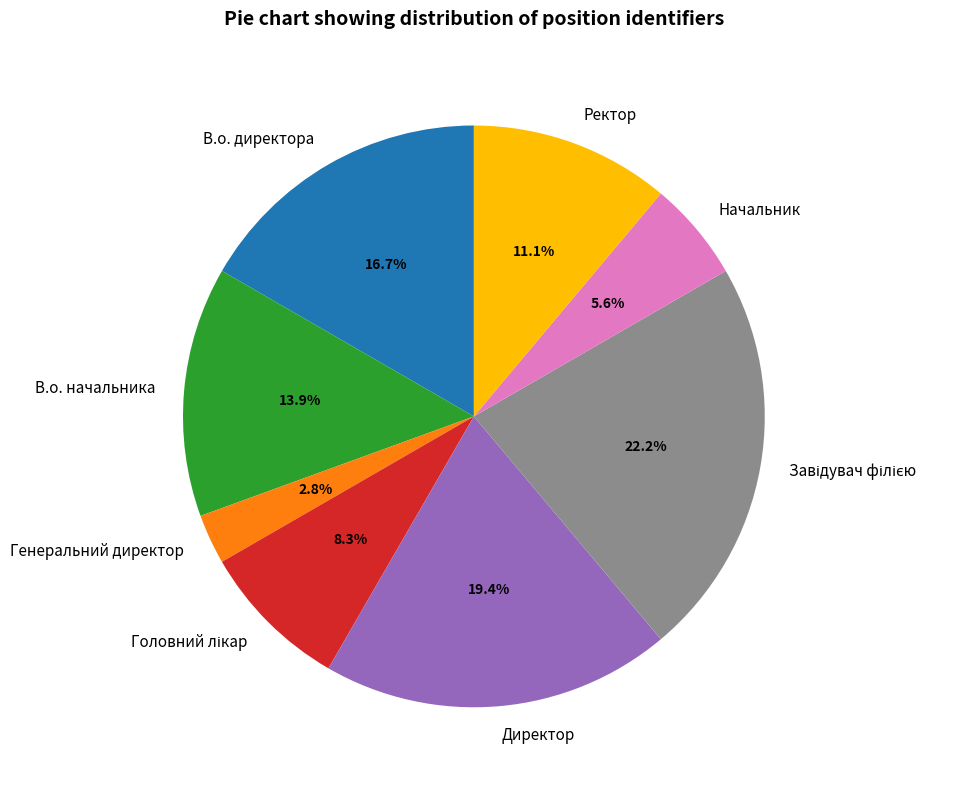

Do Ректор and В.о. начальника together represent more than half of the pie?

No